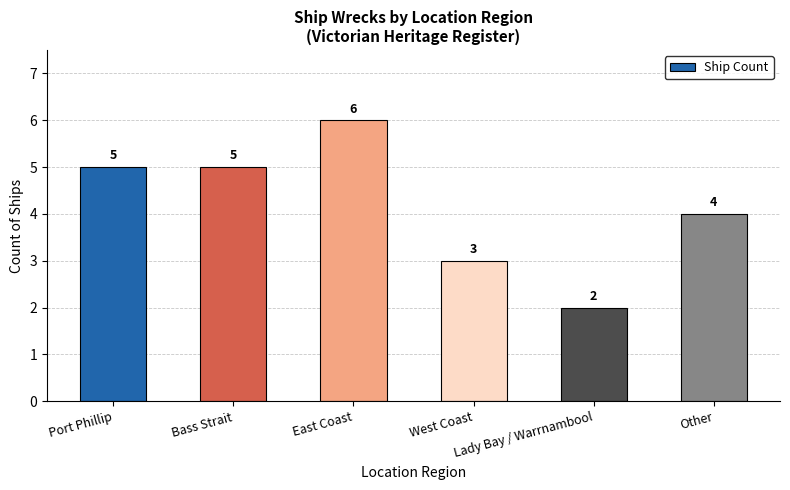

What is the average value?

4